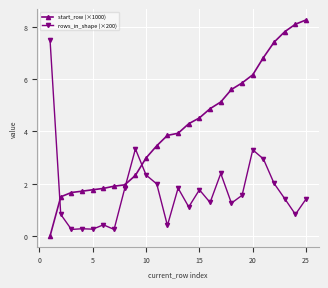

What is the sum of all rows_in_shape (×200) values?

42.7